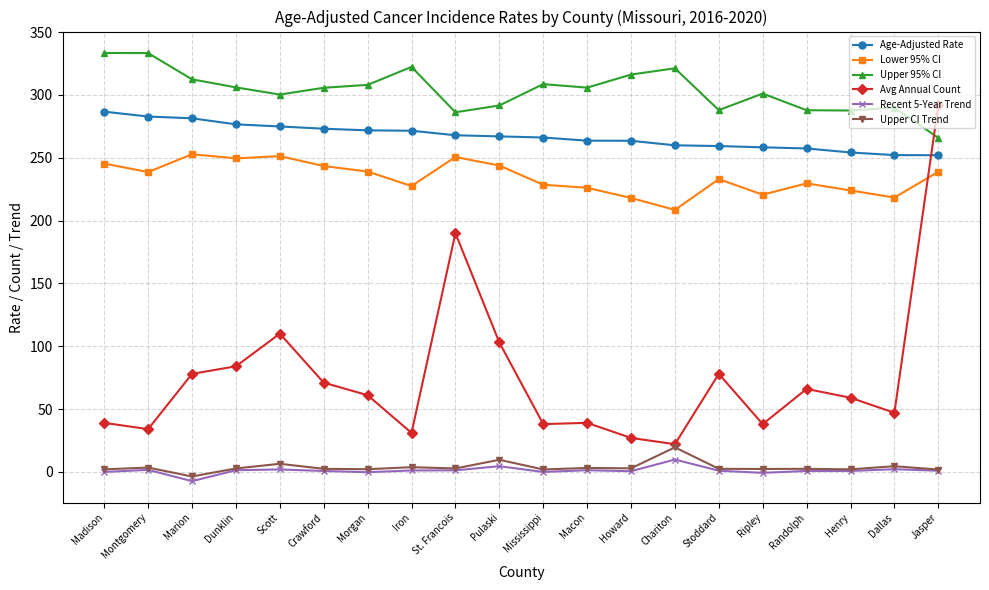

What is the label of the 5th point from the left?

Scott